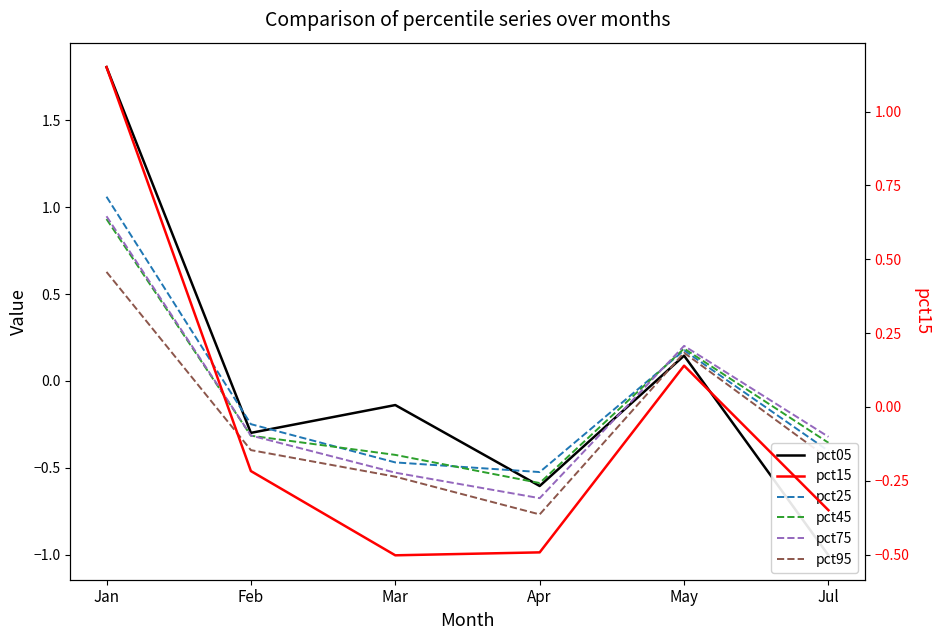

True or false: pct25 has more than 0 interior local peaks.

True